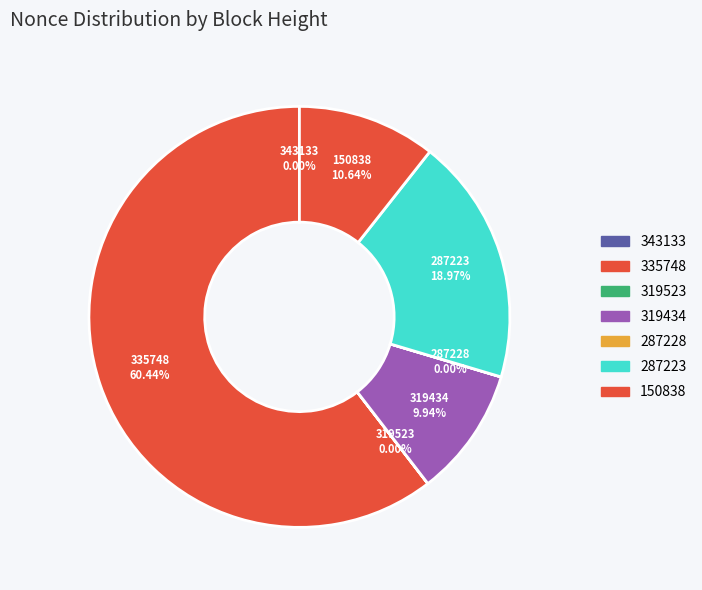

What is the largest slice in the pie chart?

335748